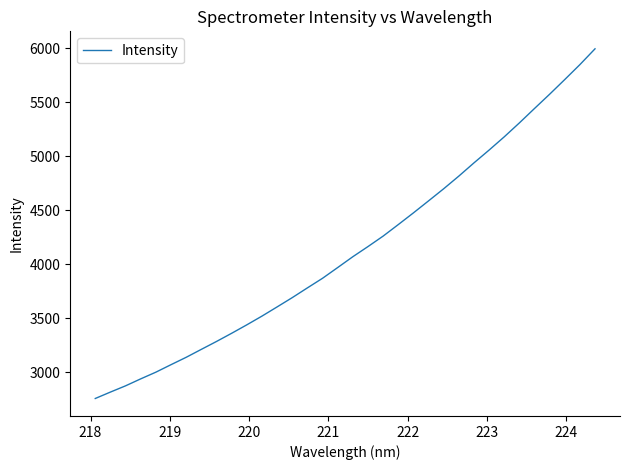

What is the minimum value shown in the chart?

2758.3